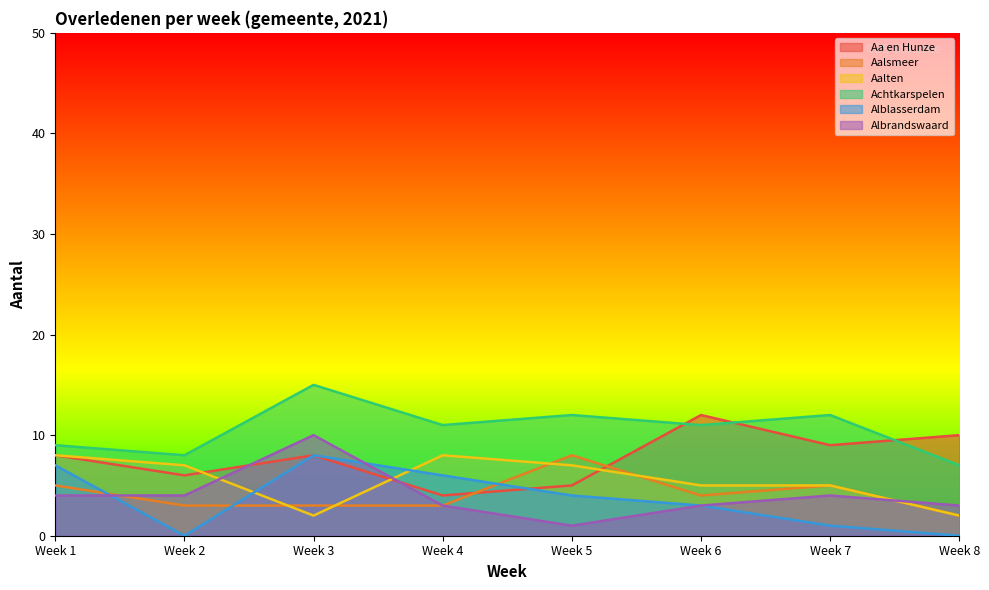

What is the value of the Aa en Hunze point at the 5th from the left?

5